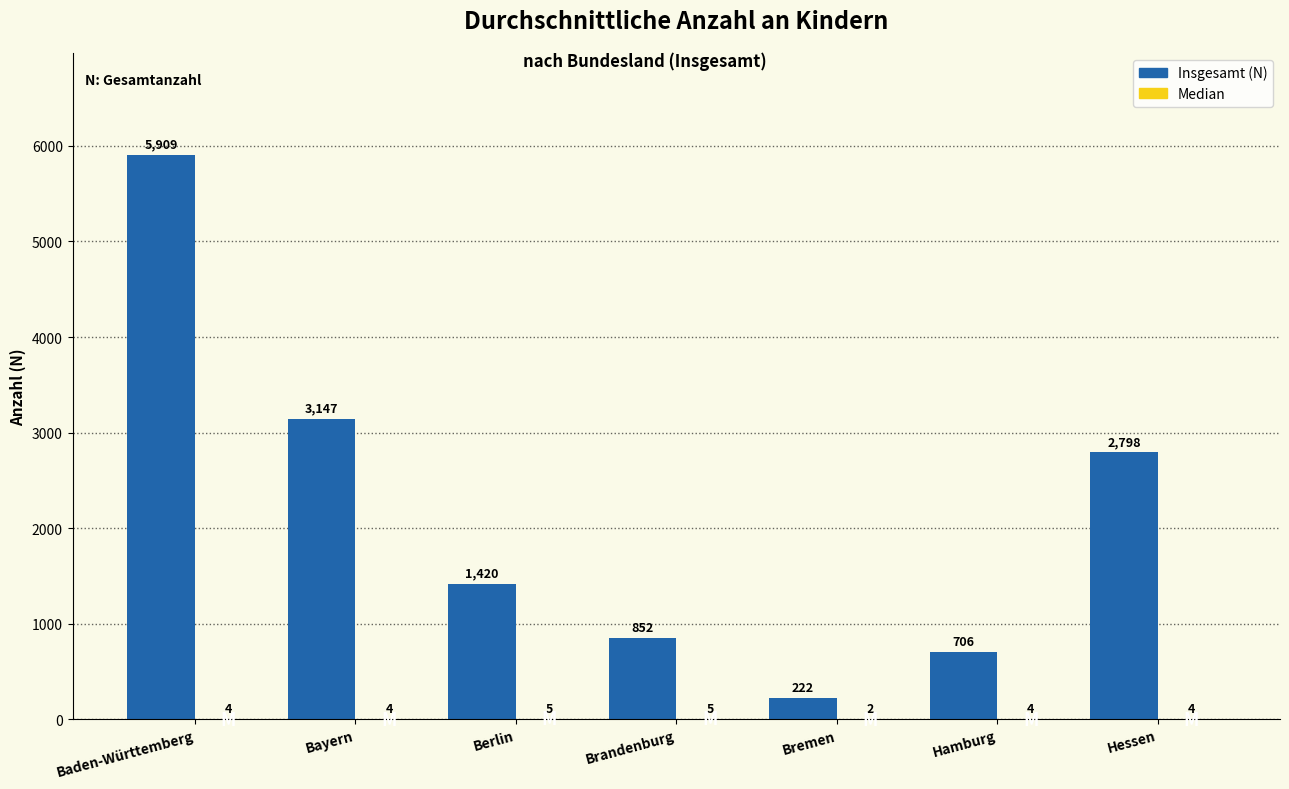

What is the maximum value for Insgesamt (N)?

5909